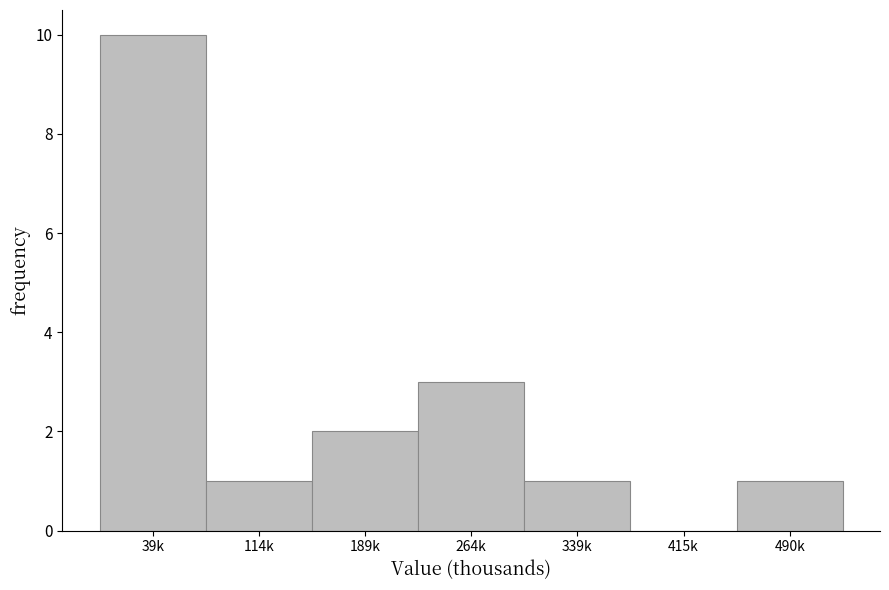

Reading left to right, list all the values displayed in this chart.

39k=10	114k=1	189k=2	264k=3	339k=1	415k=0	490k=1